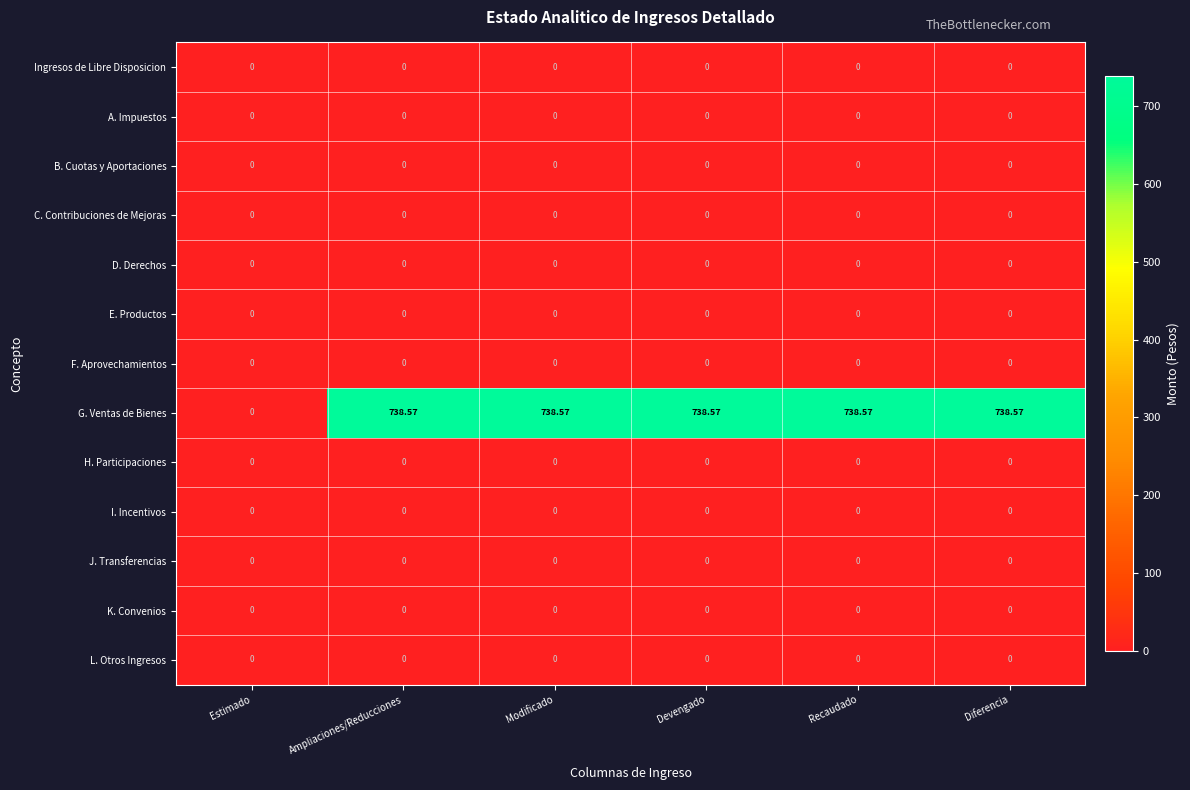

What is the total value across all series at Devengado?

738.6